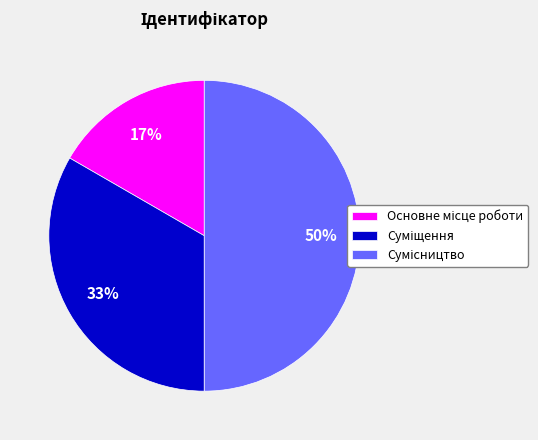

How many segments does this pie chart have?

3